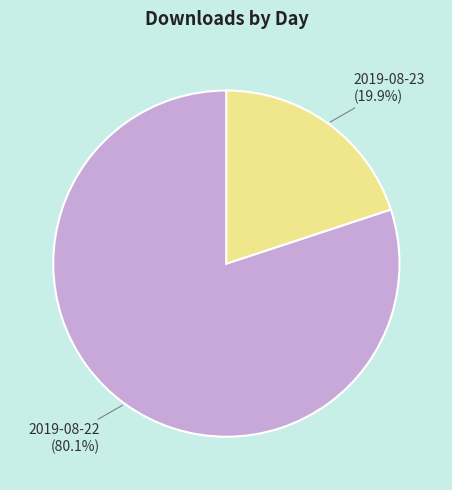

How many slices are in this pie chart?

2